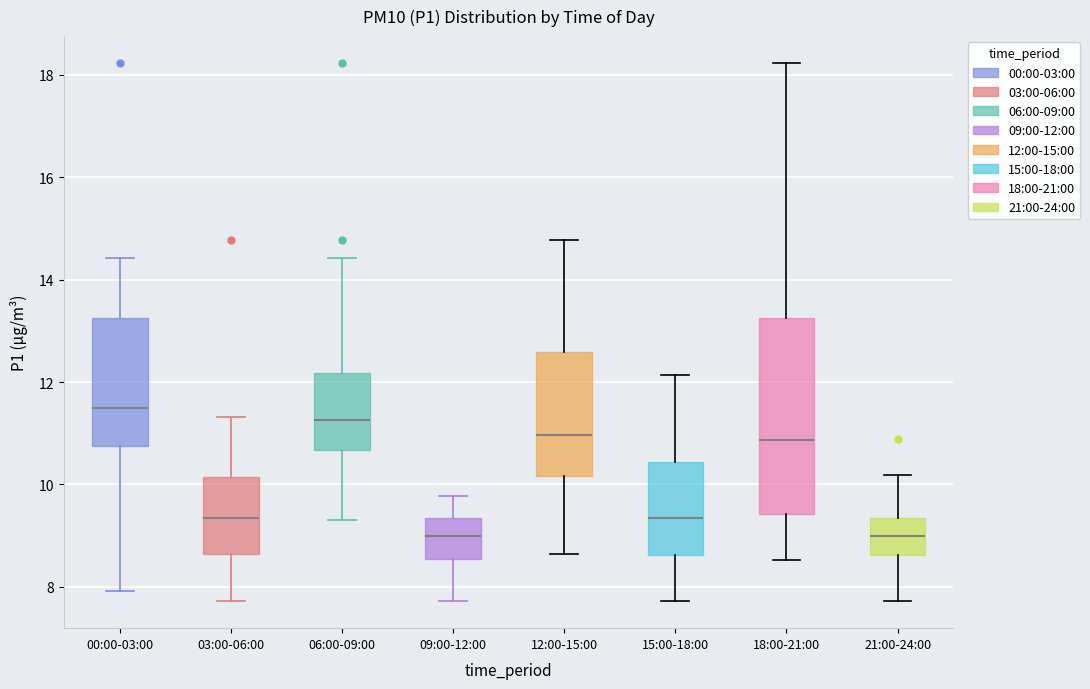

Comparing the boxes themselves (not the whiskers), which one is the tallest?

18:00-21:00